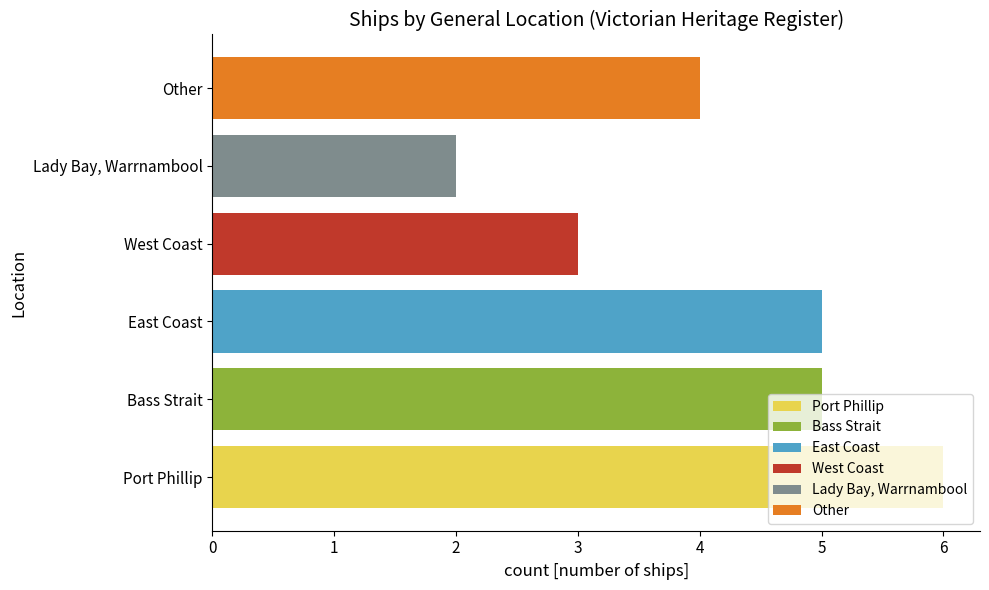

Which label corresponds to the largest value in the chart?

Port Phillip